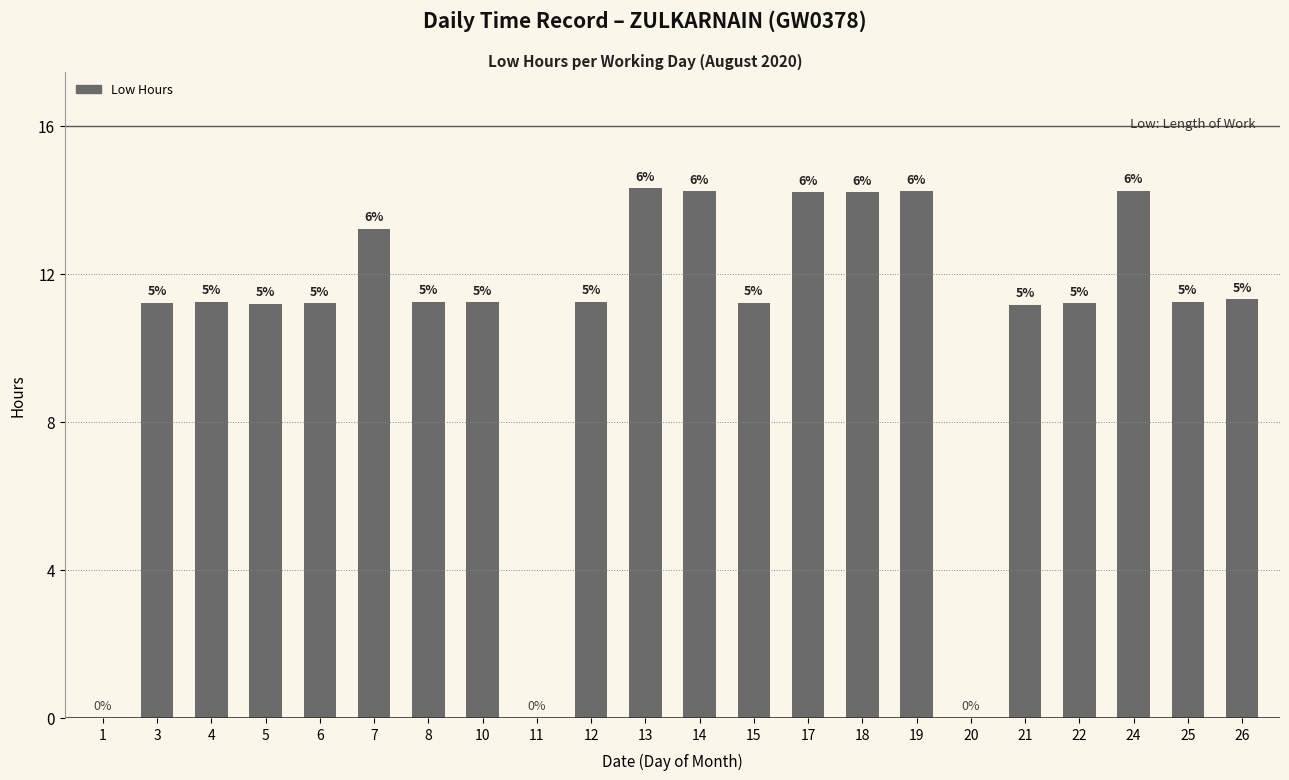

What is the change in value from 12 to 20?

-11.2